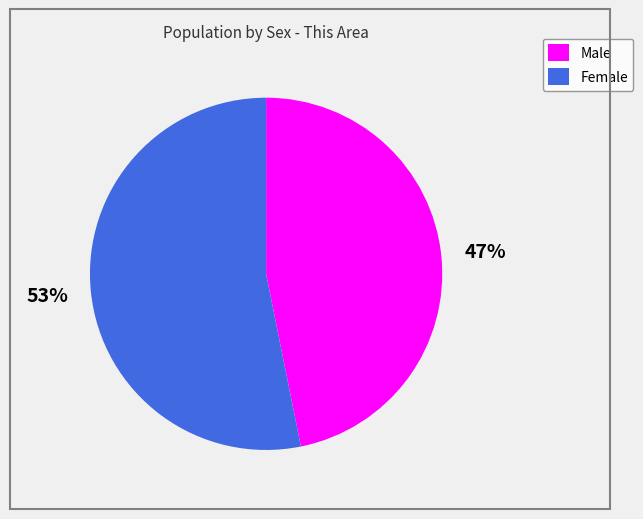

Is the sum of Female and Male greater than half?

Yes